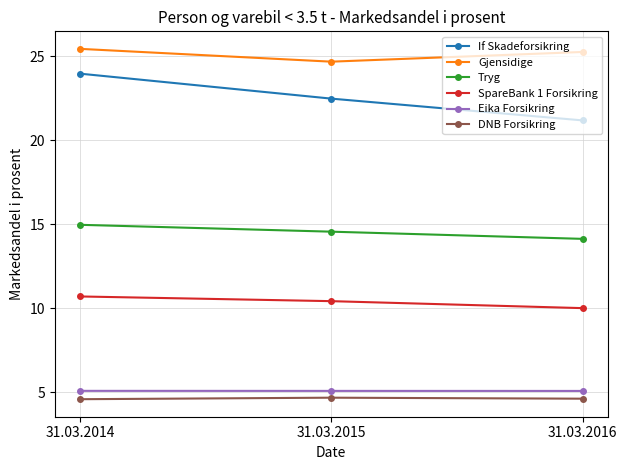

How many lines are shown in the chart?

6